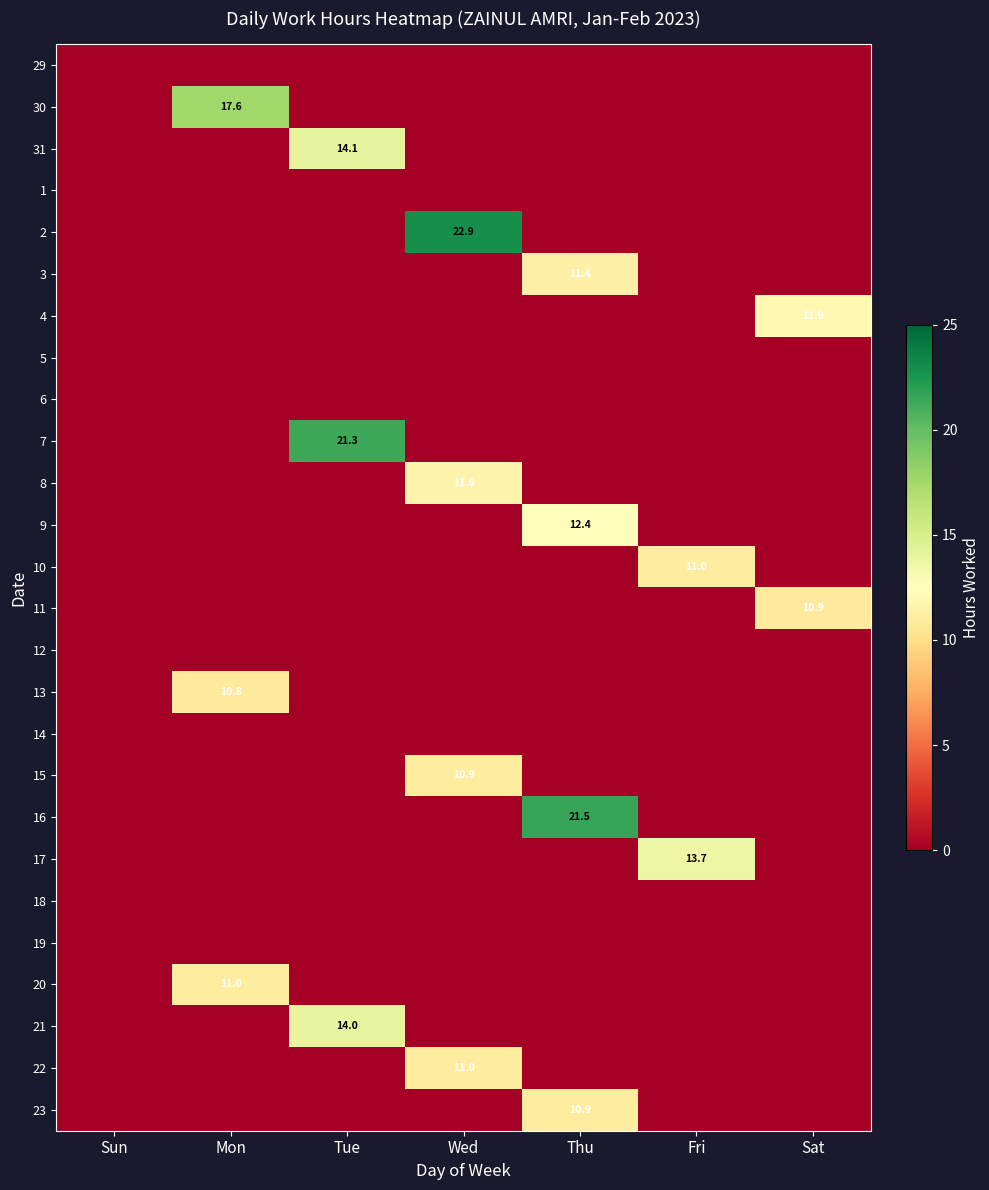

At which category is the sum across all series the highest?

Wed